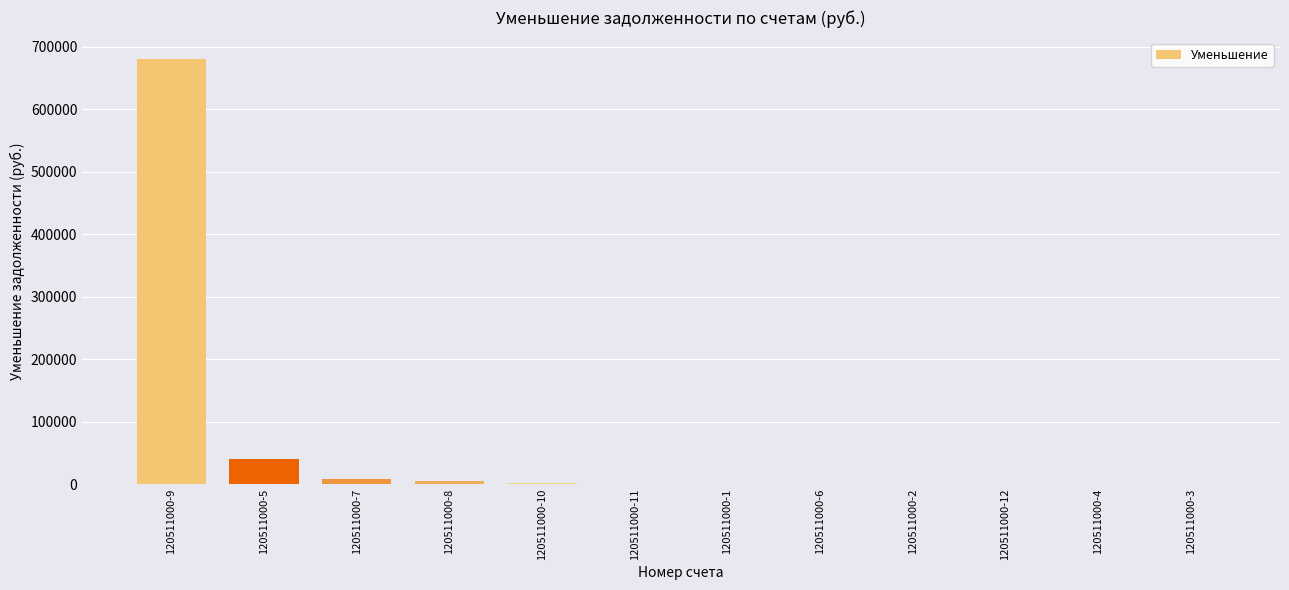

Is it true that the value at 120511000-4 is -348521.3?

False